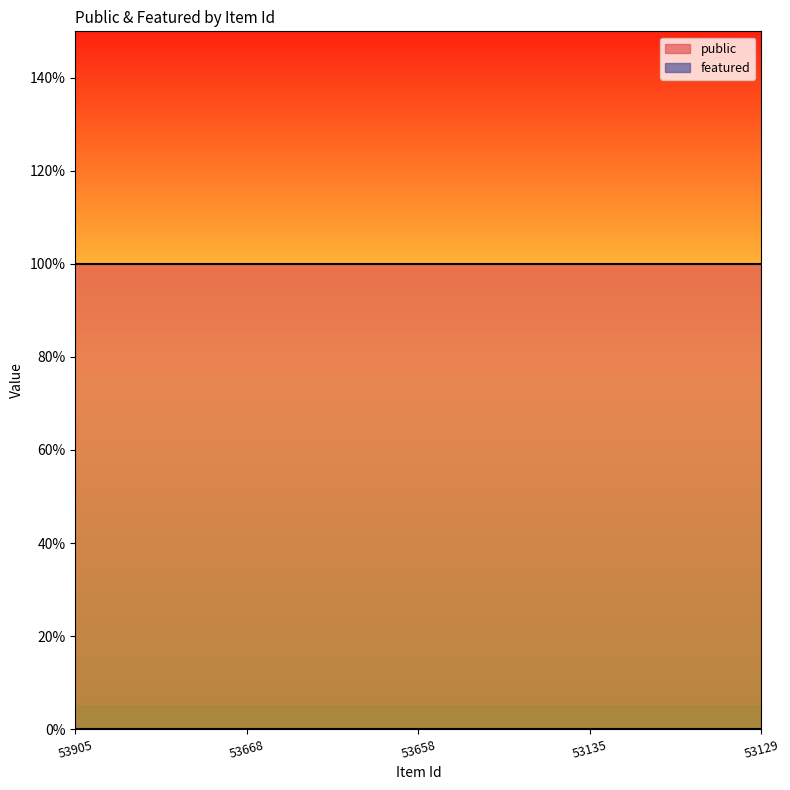

True or false: public has more than 0 interior local peaks.

False